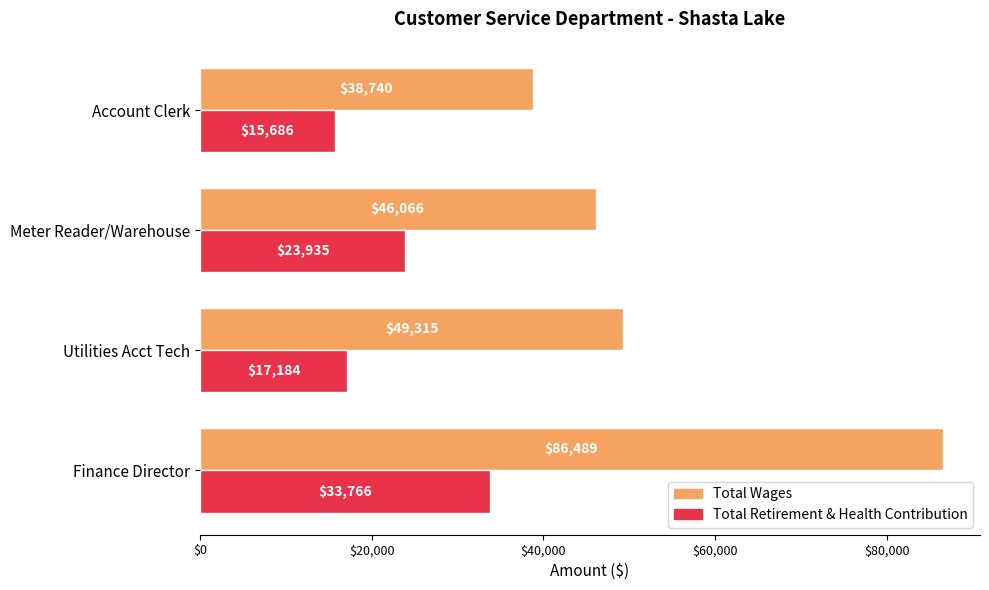

Between Utilities Acct Tech and Account Clerk, which series saw the biggest shift?

Total Wages